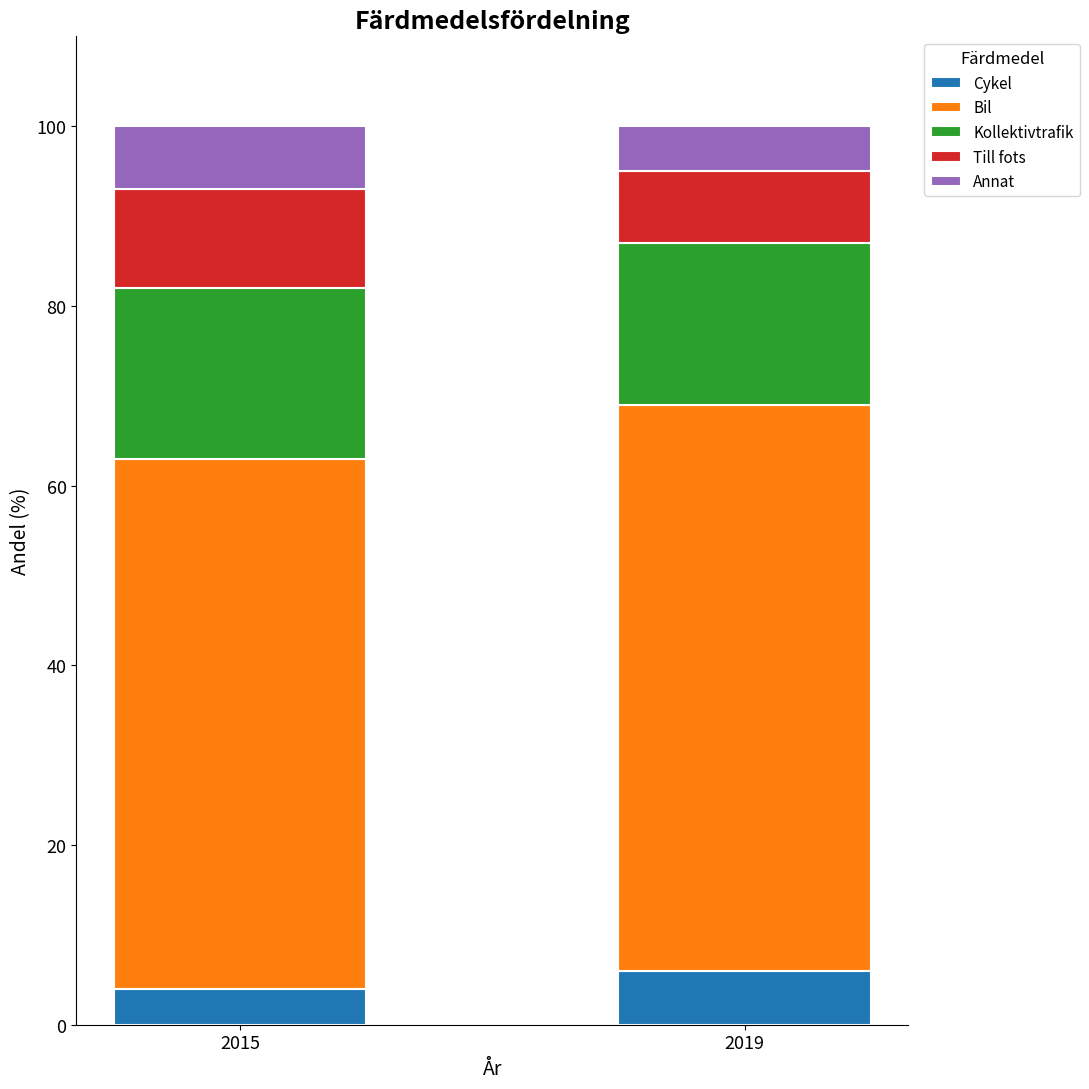

What is the sum of the Cykel values at 2019 and 2015?

10